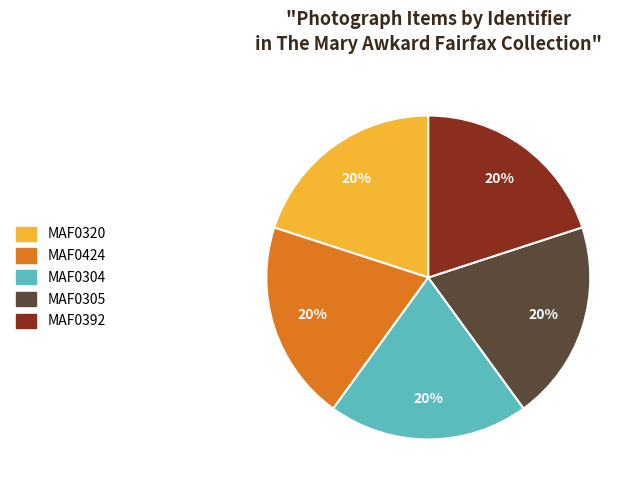

How many segments does this pie chart have?

5